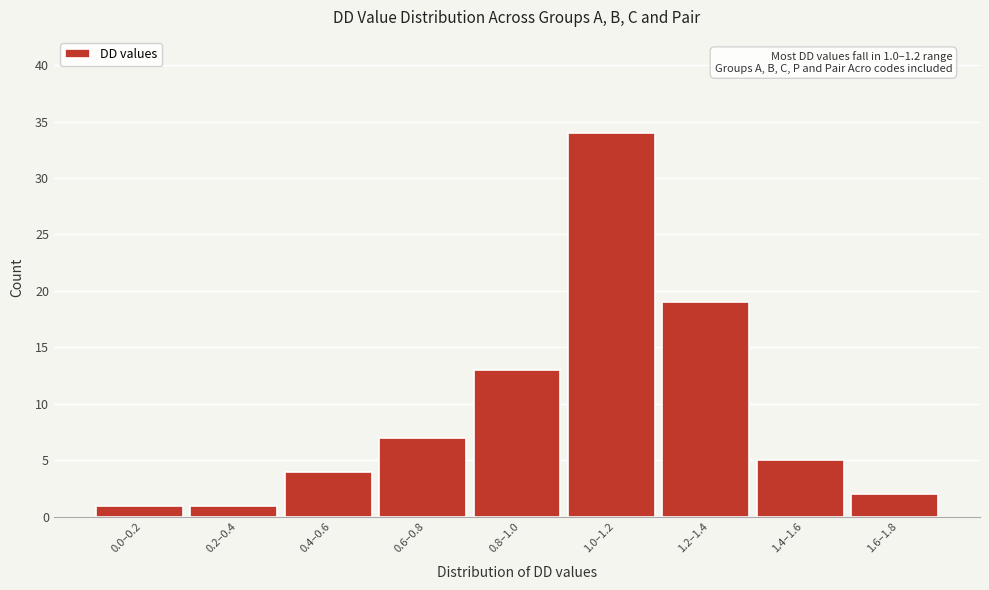

Reading left to right, list all the values displayed in this chart.

1	1	4	7	13	34	19	5	2